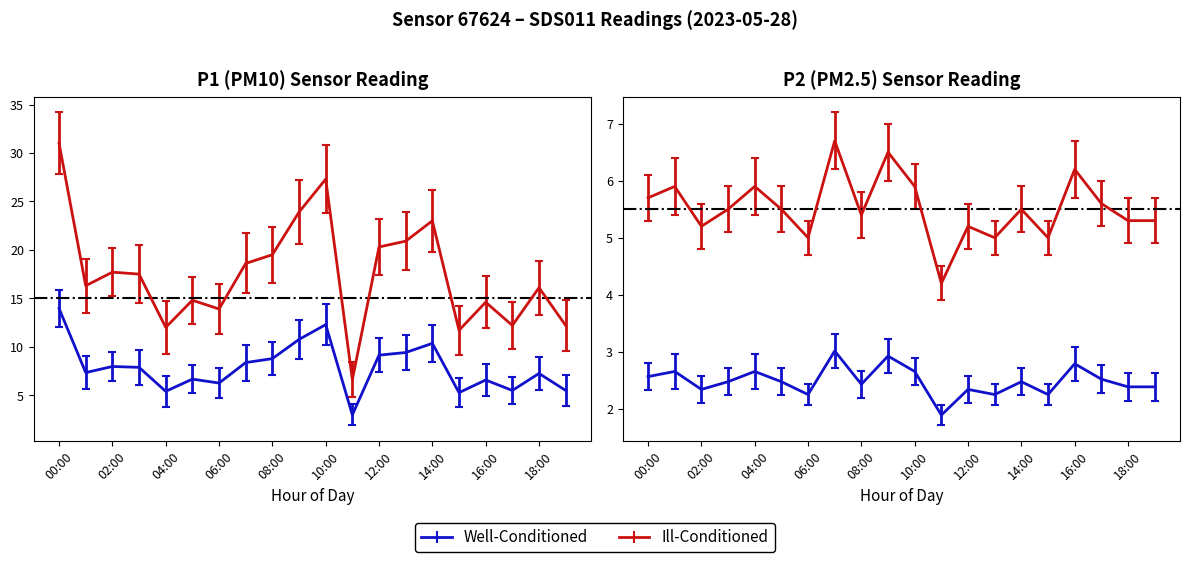

What is the total value across all series at 14:00?

28.5